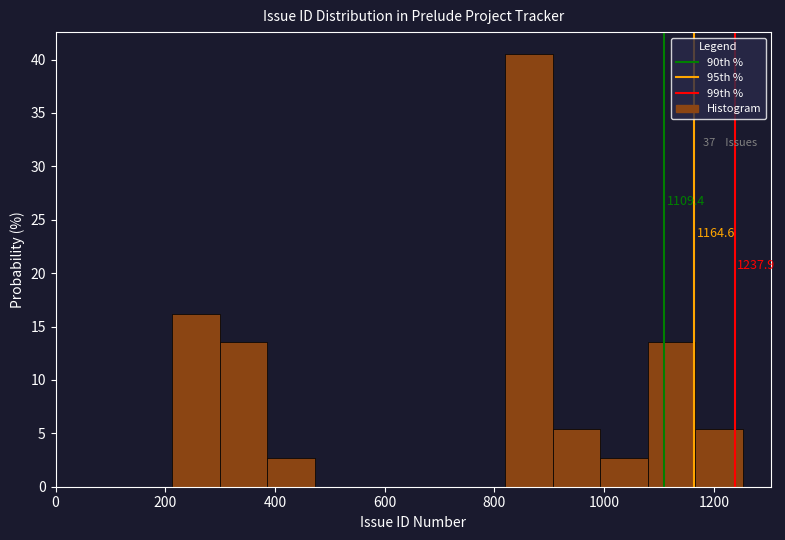

Which range on the x-axis has the tallest bar?

820 to 900